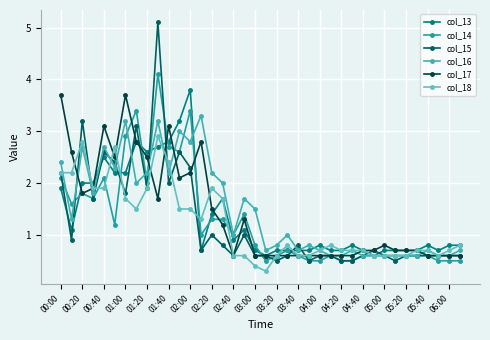

Is this an area chart (filled region under the line)?

No